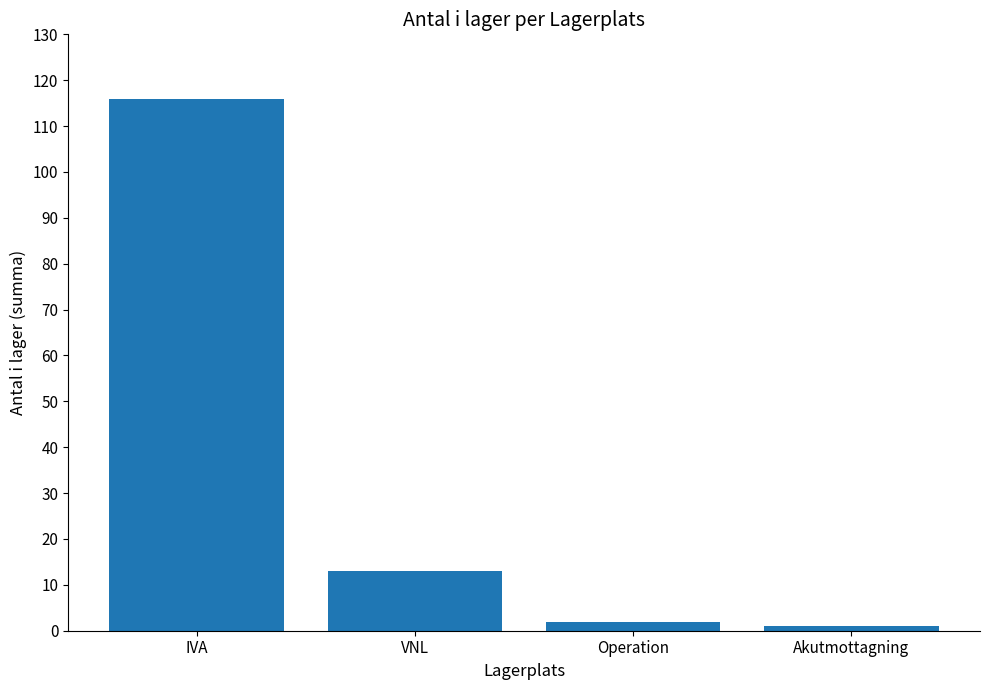

True or false: the data shows 2 at Operation.

True